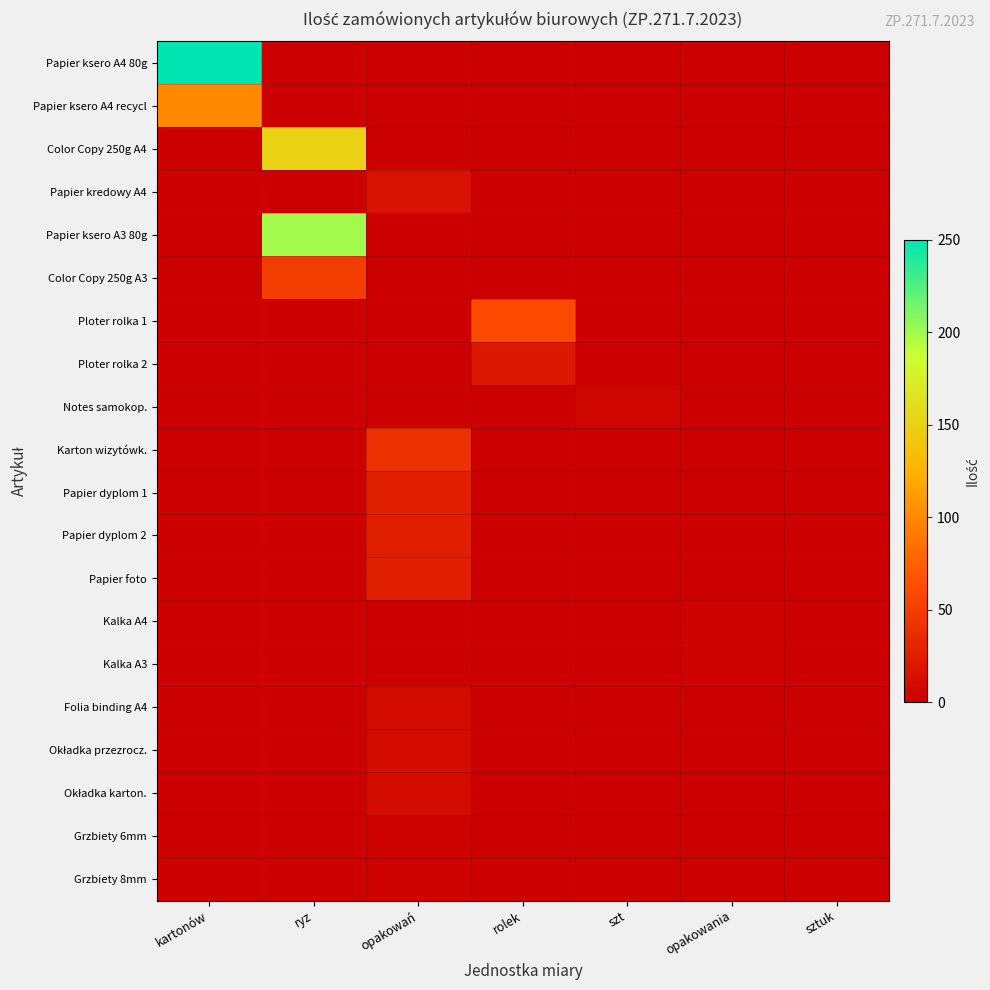

Between opakowań and szt, which series saw the biggest shift?

Karton wizytówk.